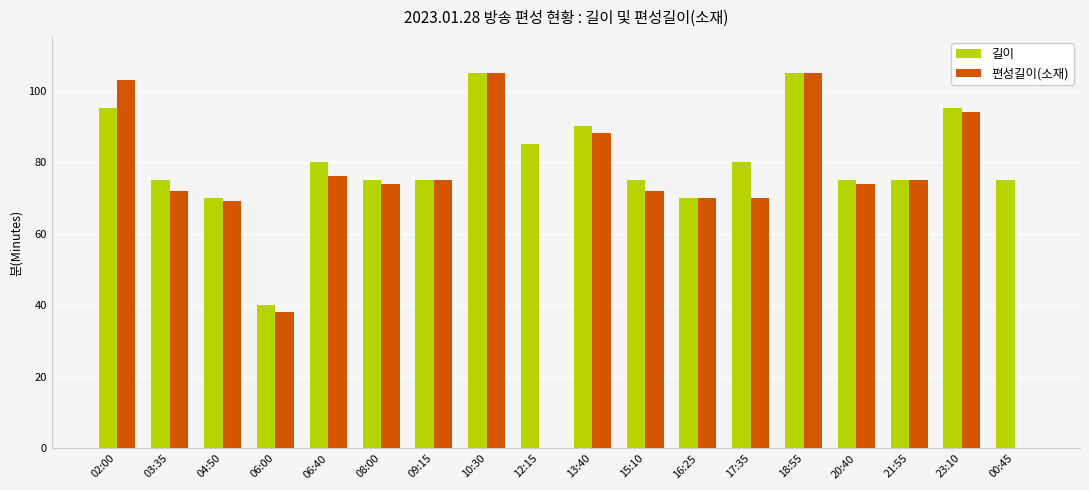

What is the greatest value displayed?

105